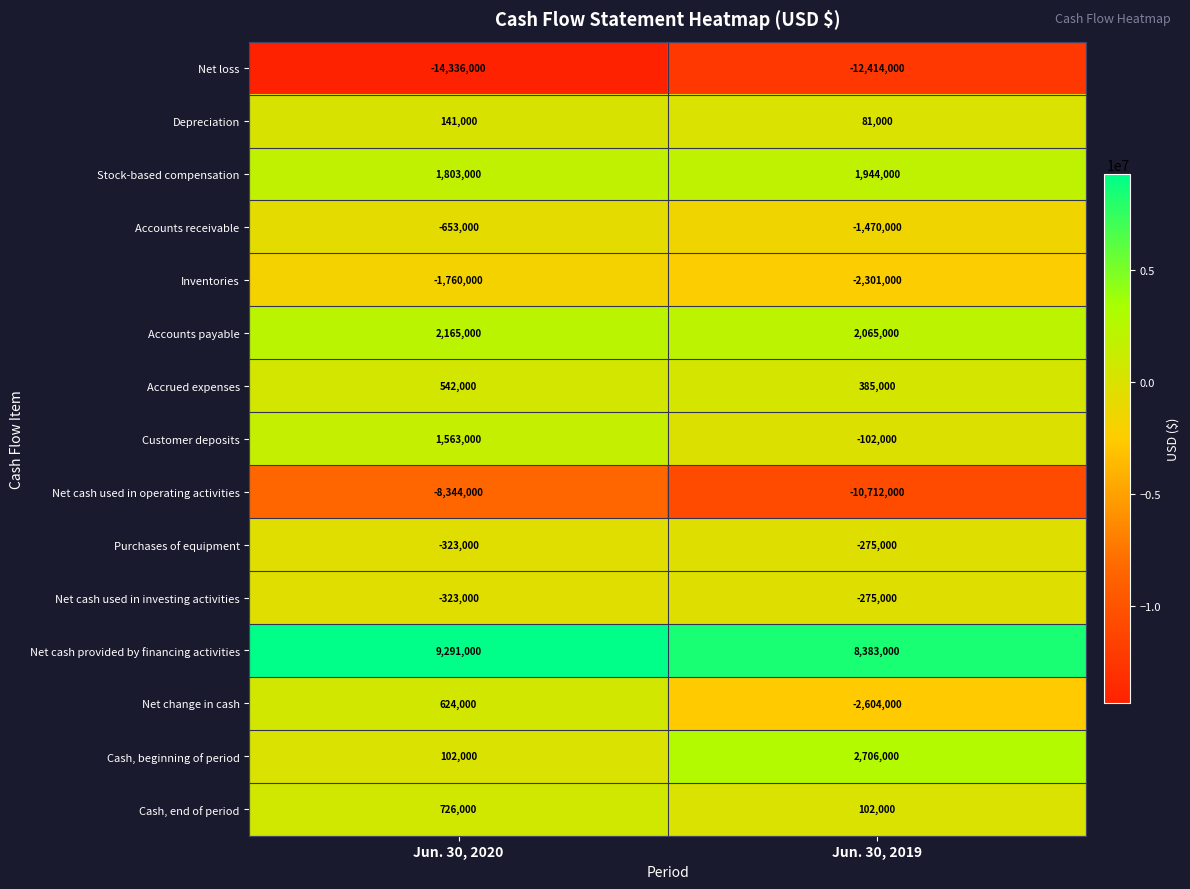

What is the greatest value displayed?

9291000